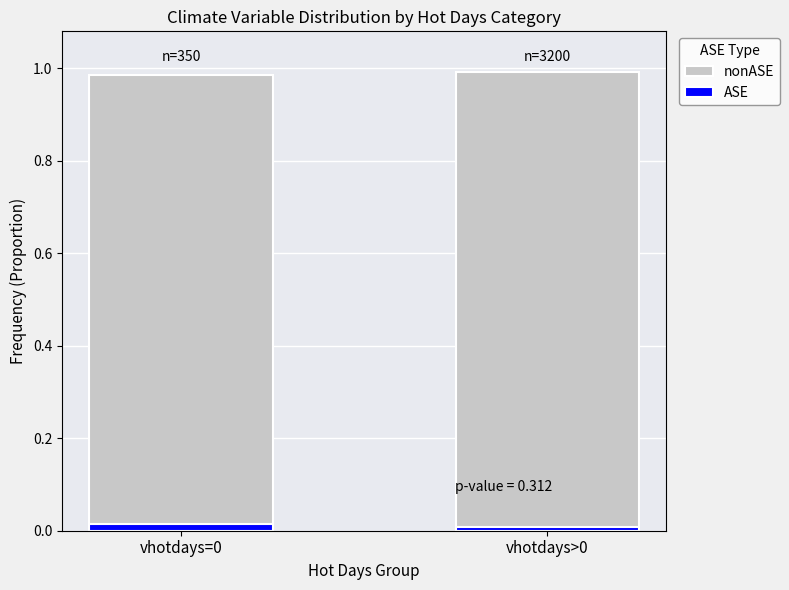

What is the sum of all nonASE values?

2.0